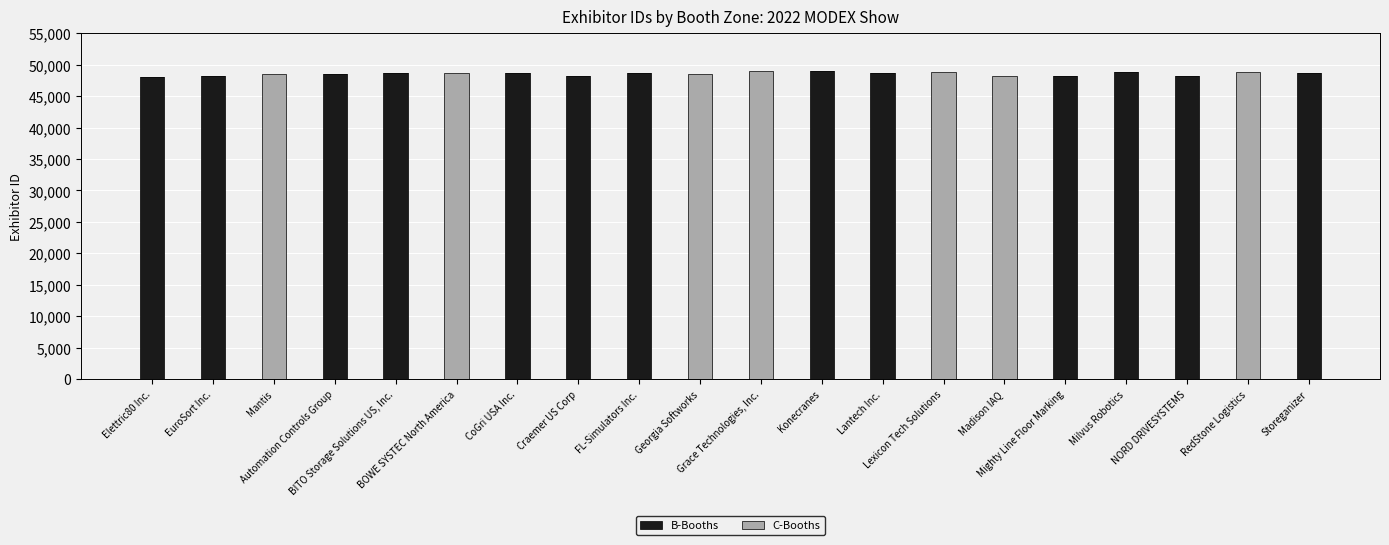

What is the sum of all B-Booths values?

630222